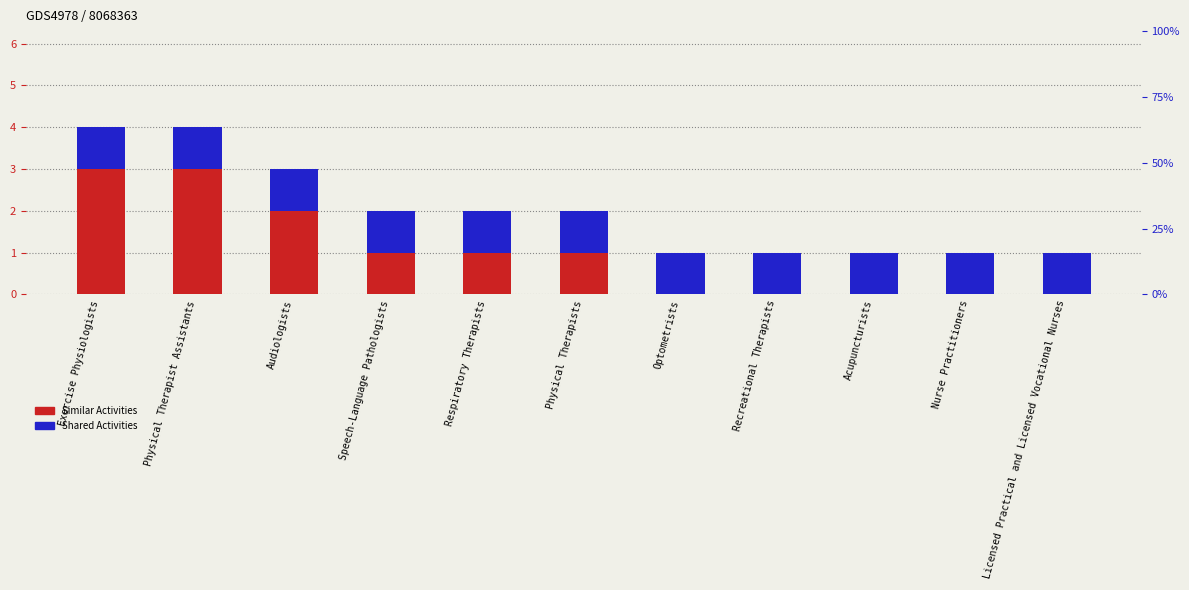

What are all the series names shown in the legend?

Similar Activities, Shared Activities